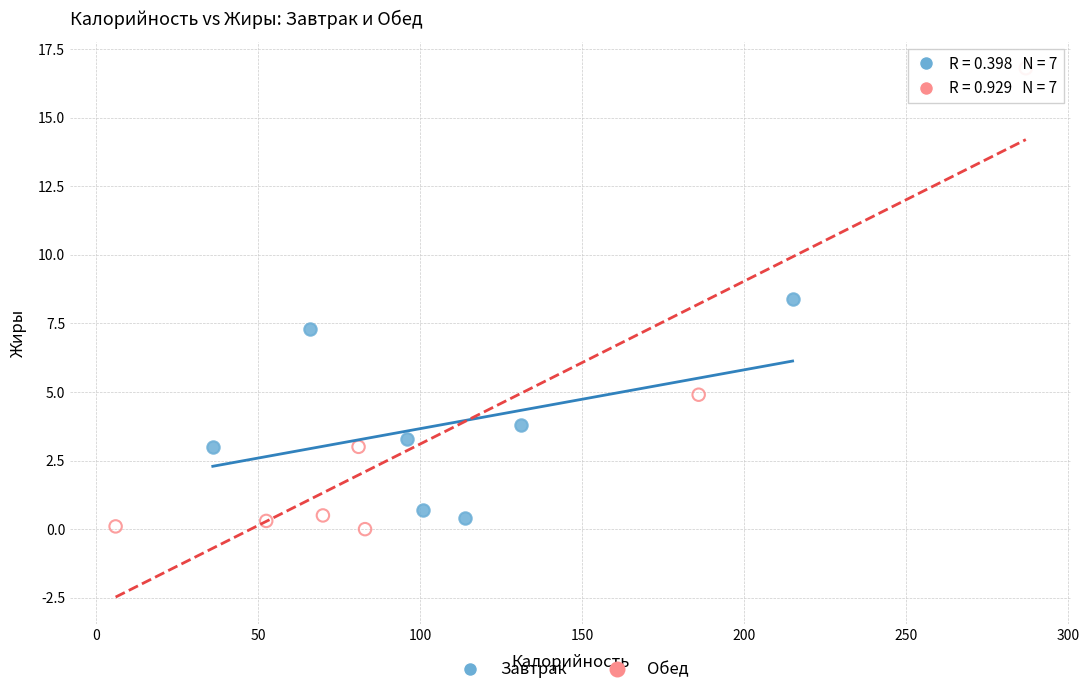

Which series has the largest Y range (max minus min)?

Обед